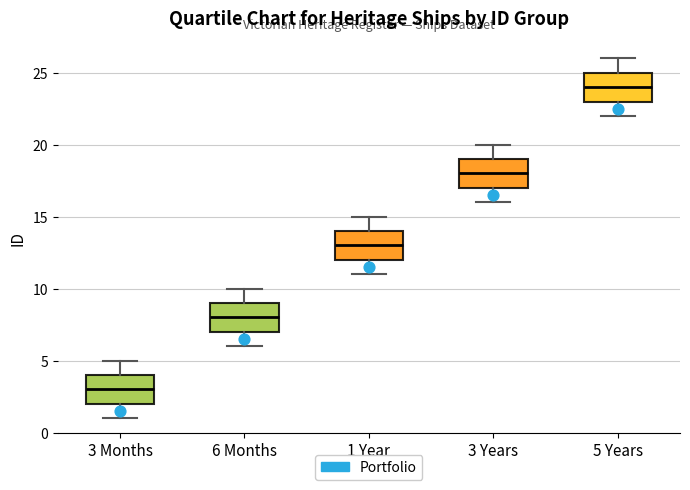

Which box's median line is the lowest?

3 Months